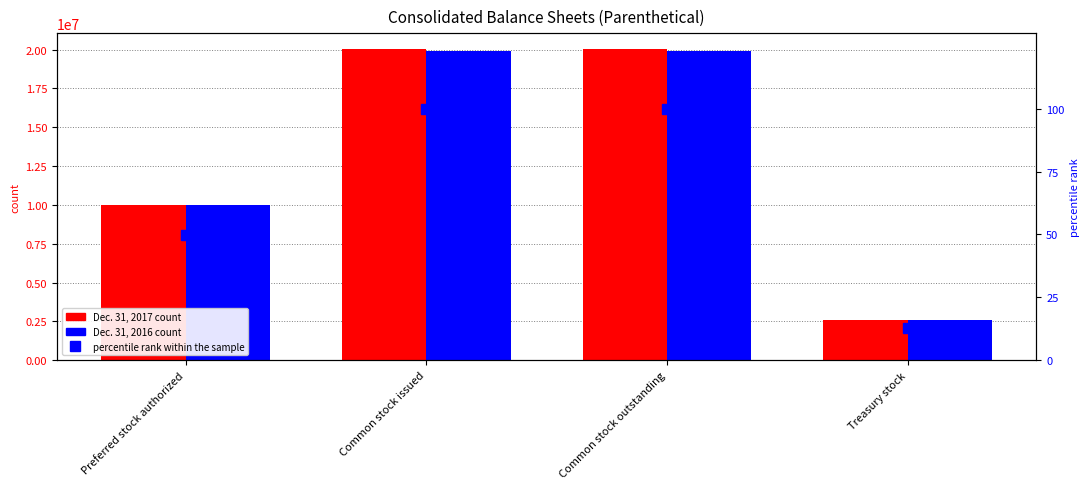

Rank the series at Treasury stock from lowest to highest value.

percentile rank within the sample, Dec. 31, 2017, Dec. 31, 2016